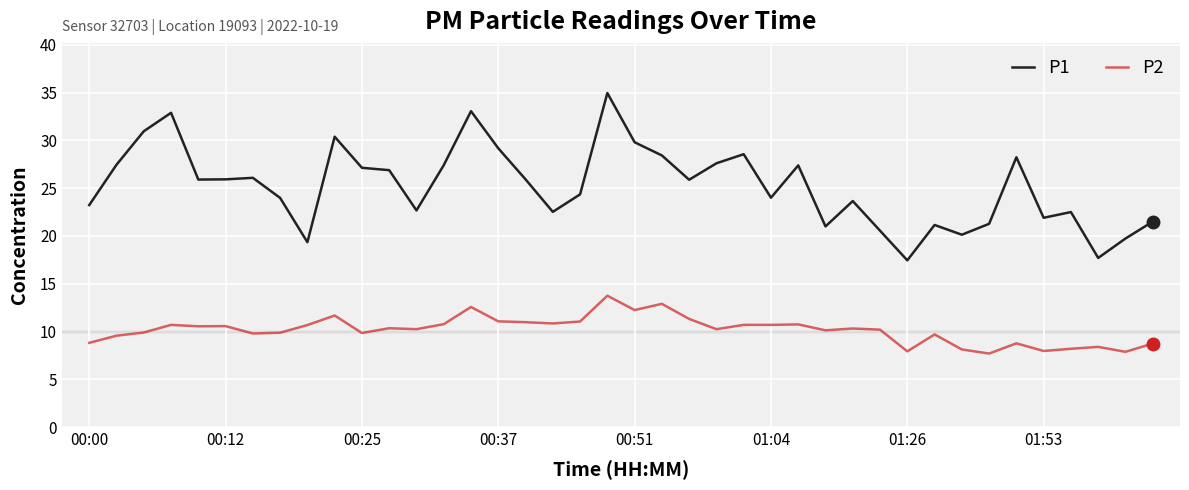

Which series has the largest total across all categories?

P1